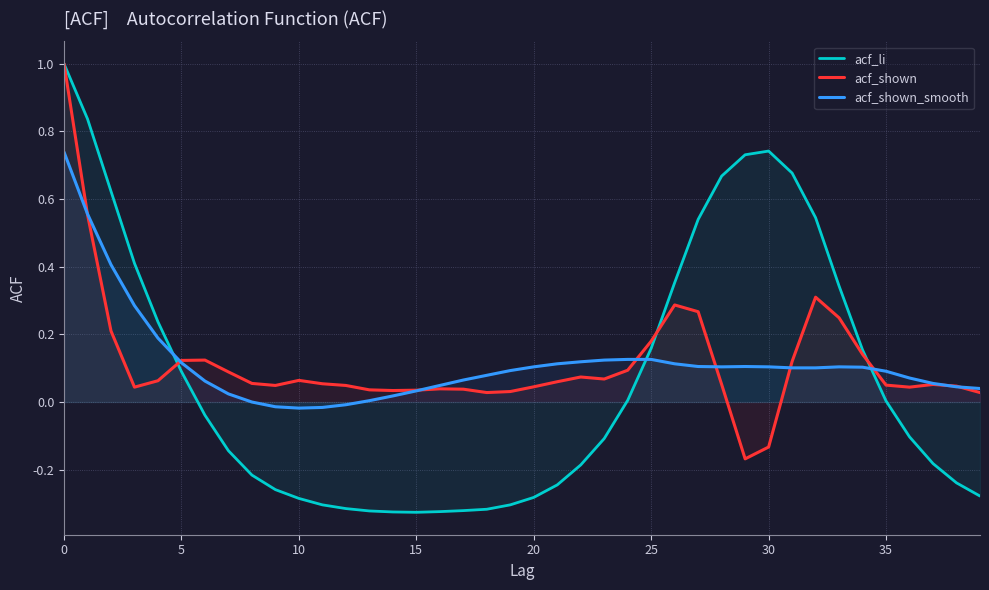

What is the maximum value shown in the chart?

1.0